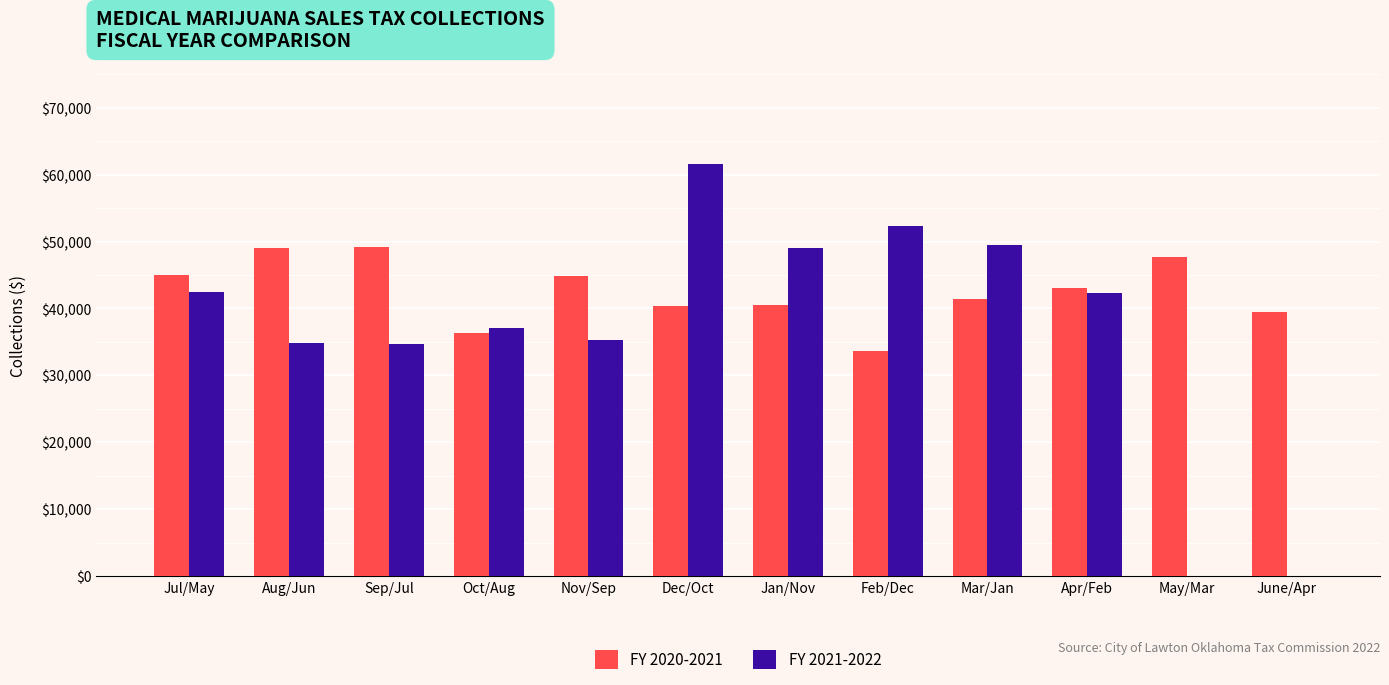

True or false: FY 2021-2022 has a value of 49466.5 at Mar/Jan.

True